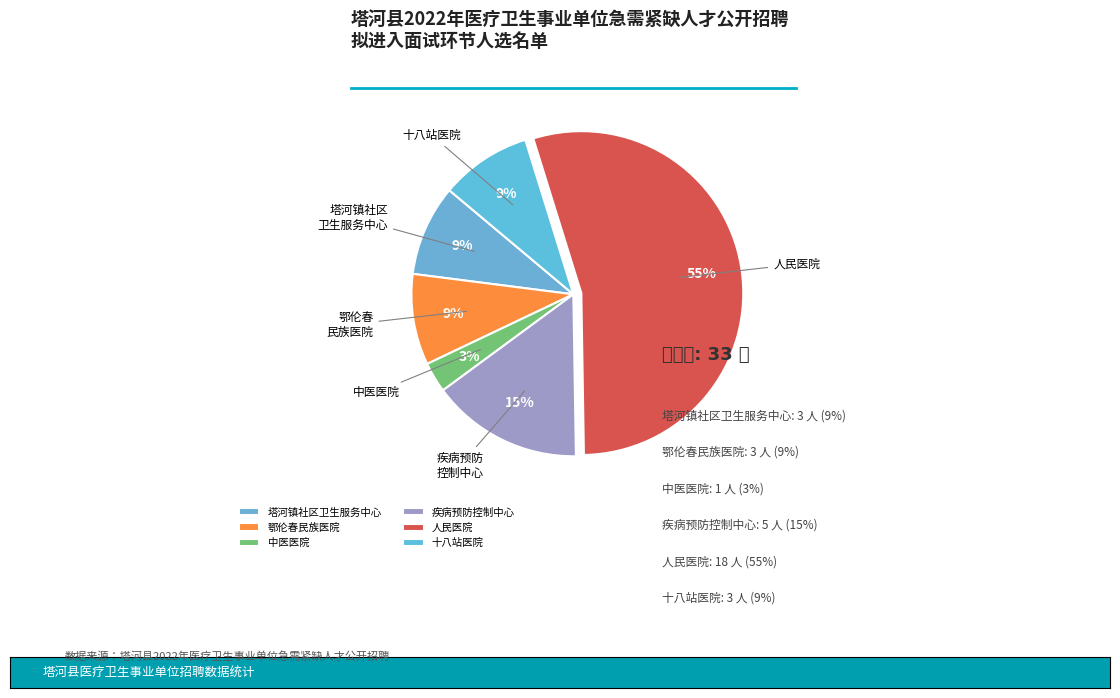

How many segments does this pie chart have?

6